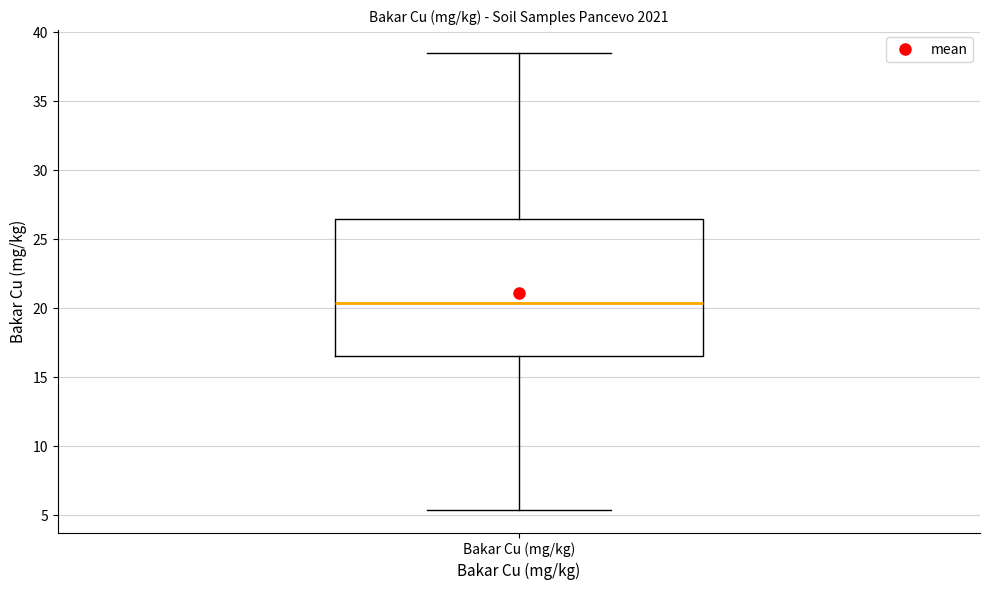

Transcribe this box plot: give where the median line is, the range the box spans, and where the two whiskers end, as read against the y-axis. The values are not printed on the chart, so give them approximately, as read against the axis.

median 20.5, box 16.5 to 26.5, whiskers 5.5 to 38.5